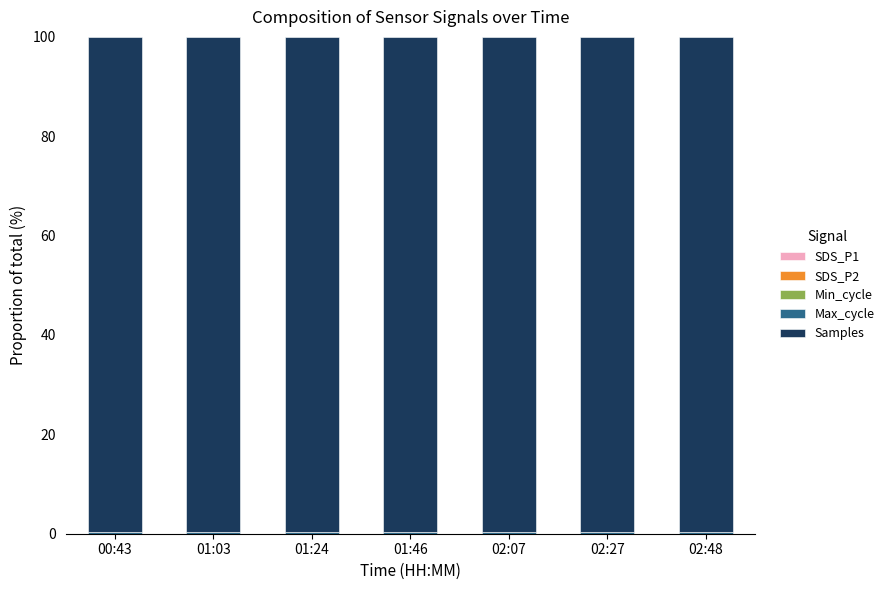

The value of Min_cycle at 02:07 is 0.0. True or false?

False